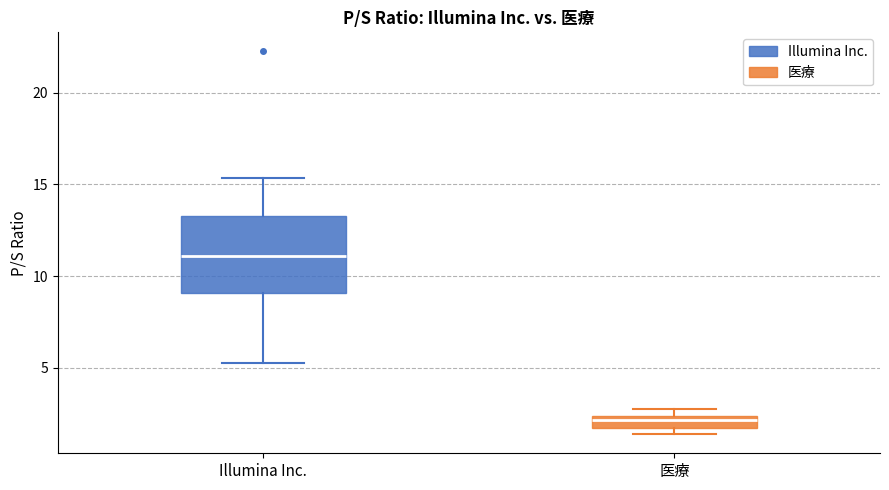

Which box's median line is the lowest?

医療